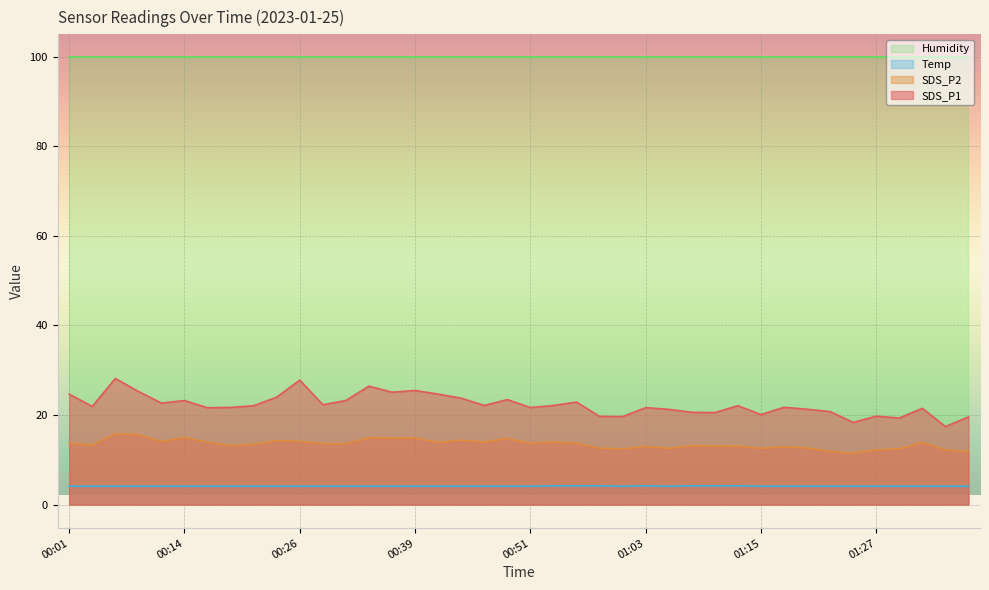

List the labels in order of SDS_P1 value, smallest first.

01:35, 01:25, 01:30, 01:37, 01:01, 00:58, 01:27, 01:15, 01:10, 01:08, 01:23, 01:06, 01:20, 01:32, 00:16, 01:03, 00:51, 00:18, 01:18, 00:04, 00:21, 01:13, 00:46, 00:53, 00:28, 00:11, 00:56, 00:14, 00:31, 00:48, 00:44, 00:23, 00:01, 00:41, 00:36, 00:09, 00:39, 00:33, 00:26, 00:06